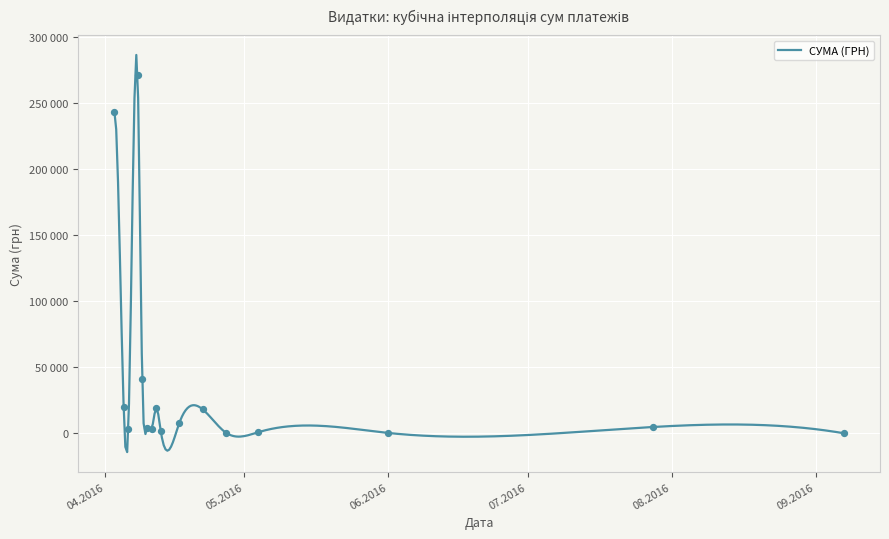

What is the ratio of the value at 08.04.2016 to the value at 27.04.2016?

30.1